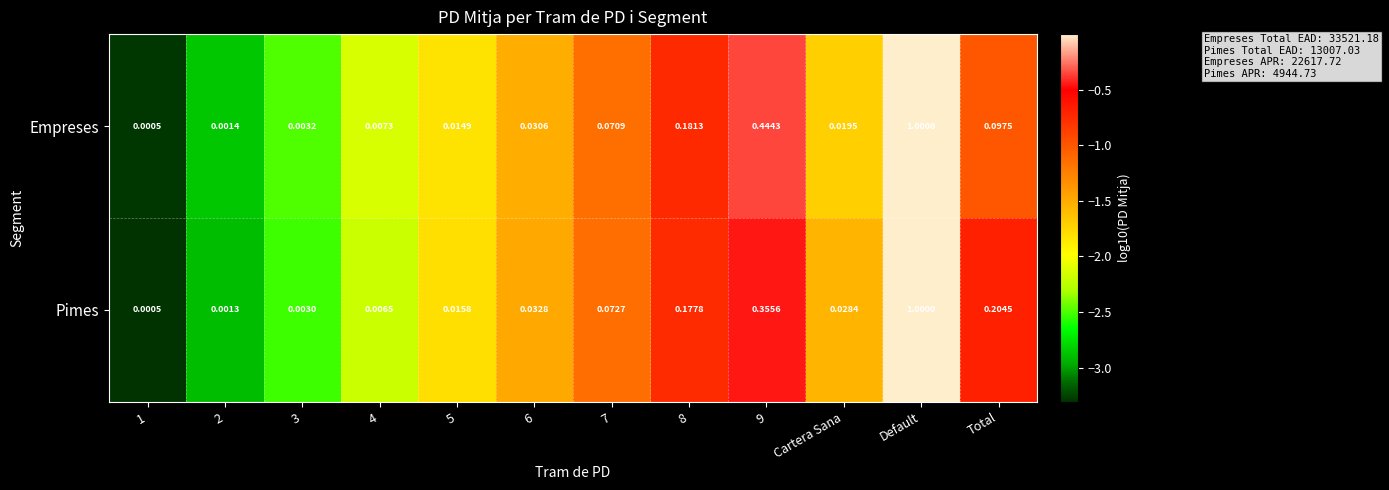

Which series changed the most between 3 and 6?

Pimes